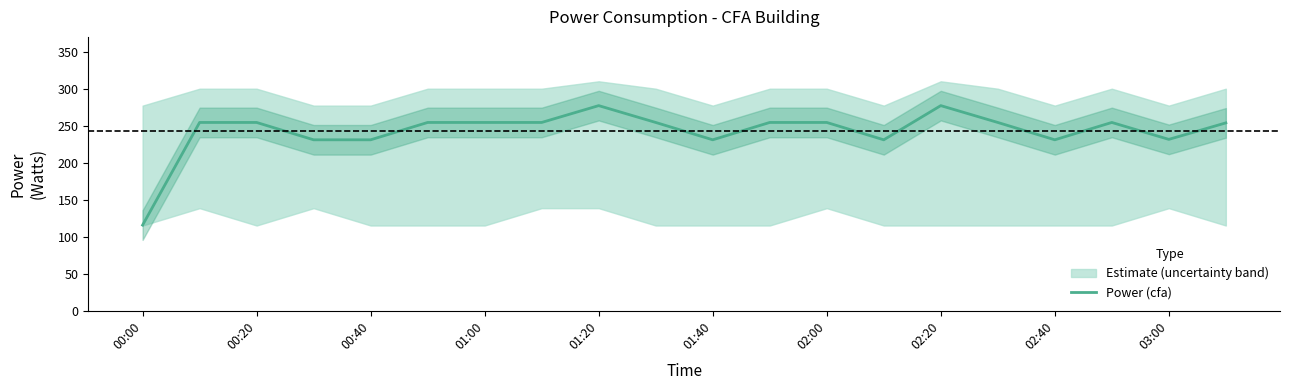

Is this an area chart (filled region under the line)?

No